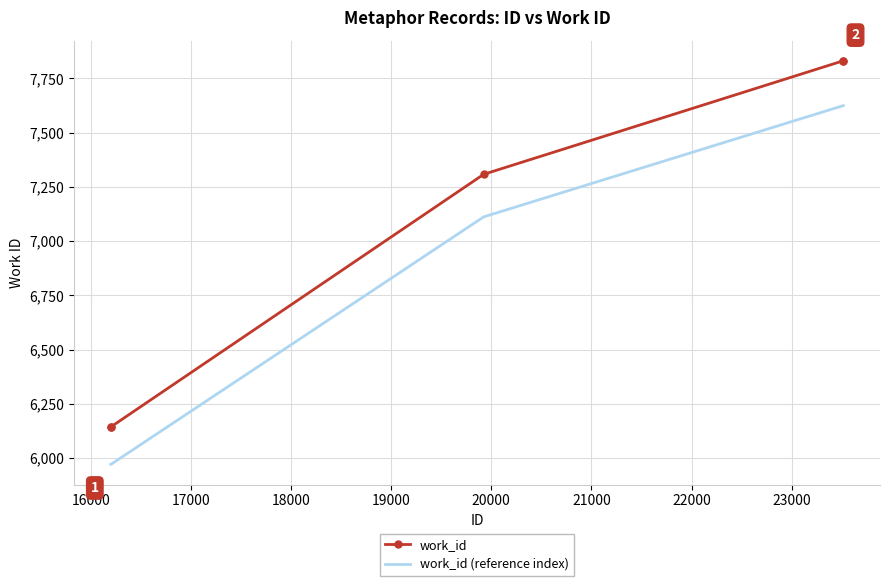

What is the minimum value shown in the chart?

5971.1